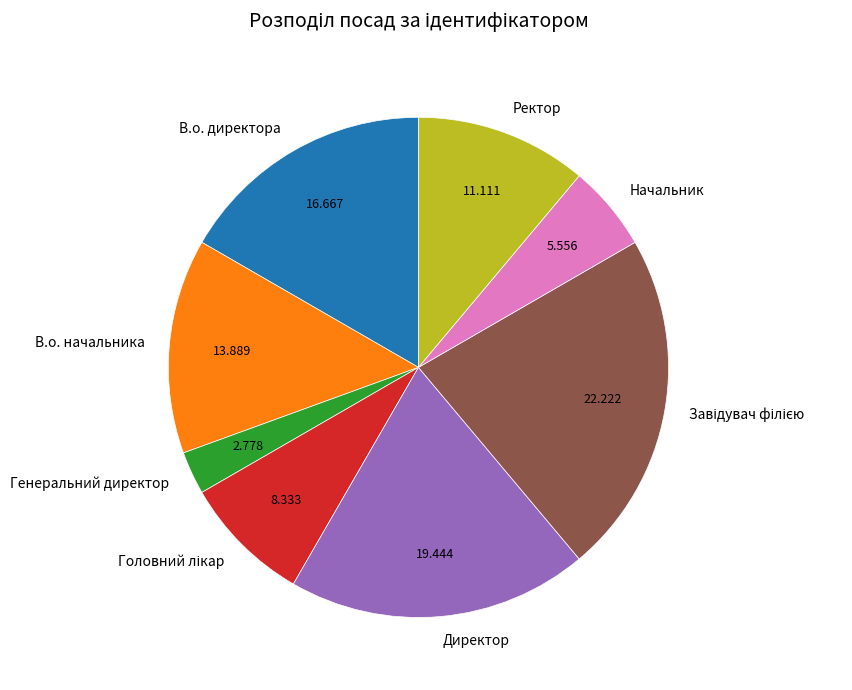

How many segments does this pie chart have?

8